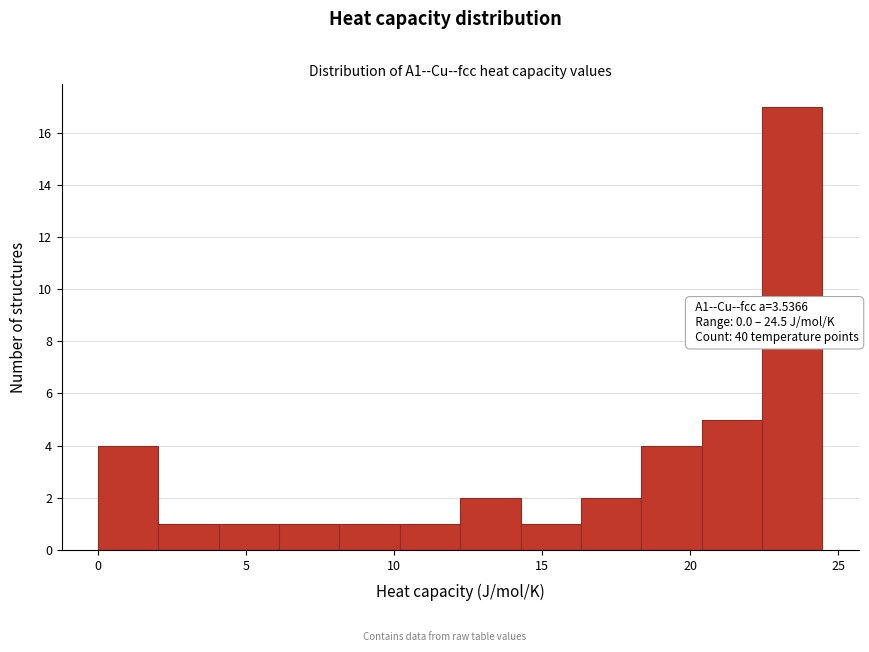

Over which range of the x-axis is the bar tallest?

22.5 to 24.5